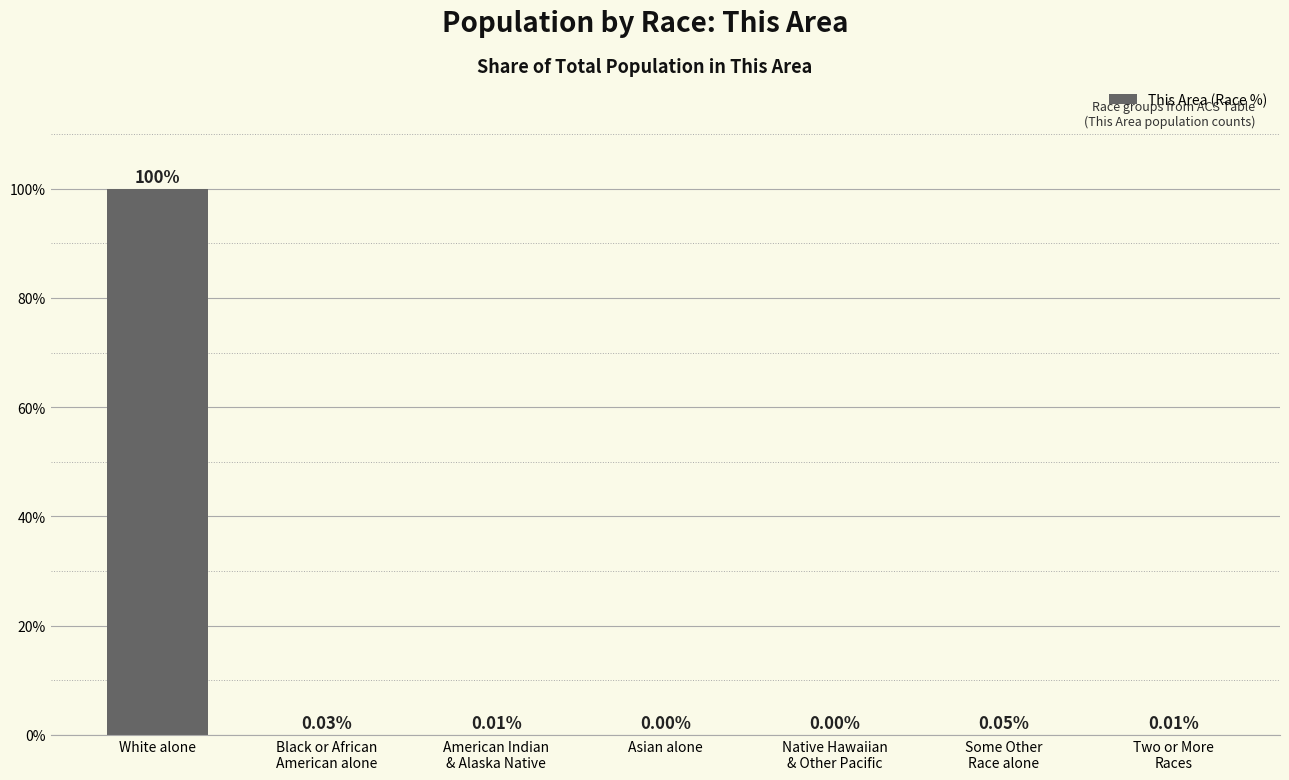

What is the change in value from White alone to Asian alone?

-99.9